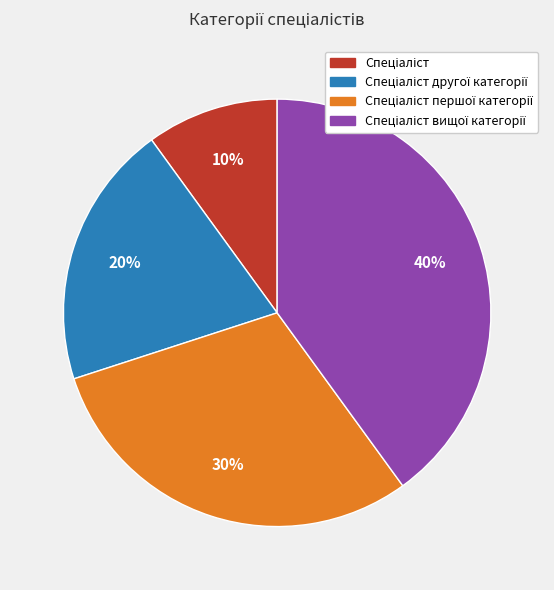

To the nearest percent, what is the average slice percentage?

25%